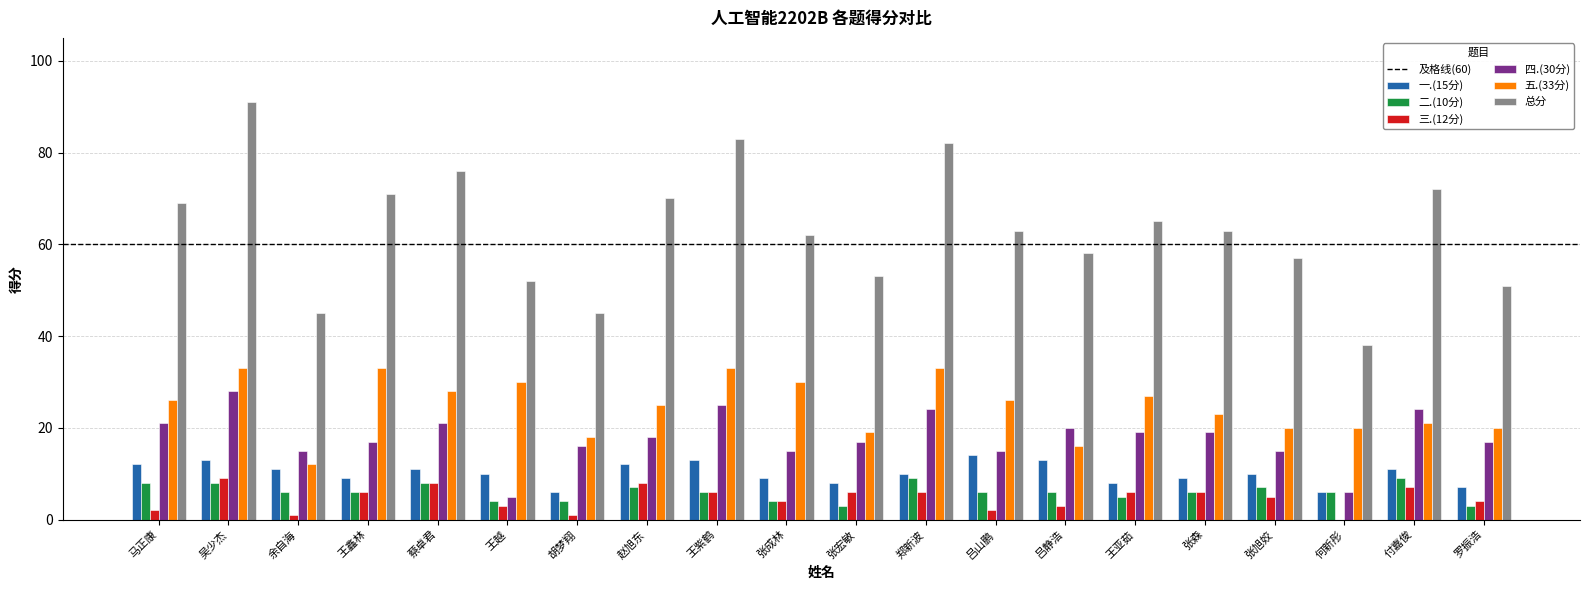

True or false: 一.(15分) has a value of 13 at 王紫鹤.

True